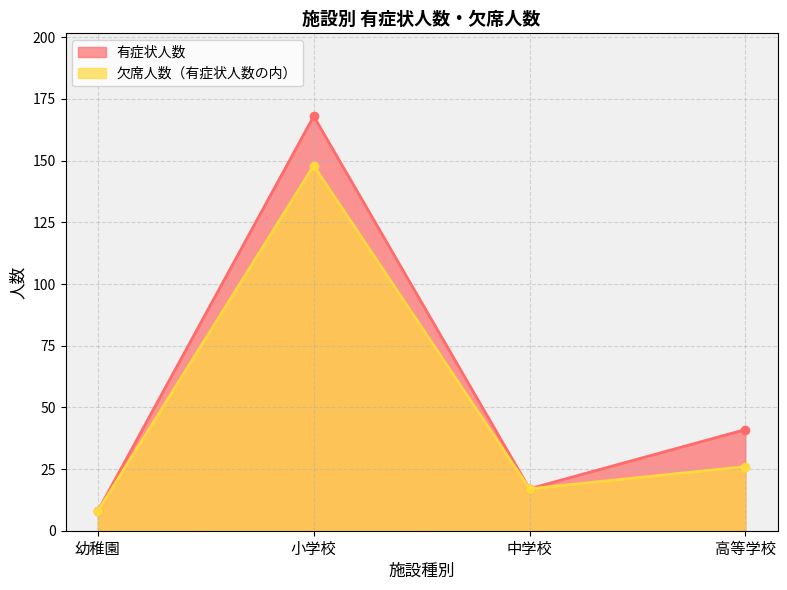

What is the smallest value displayed?

8